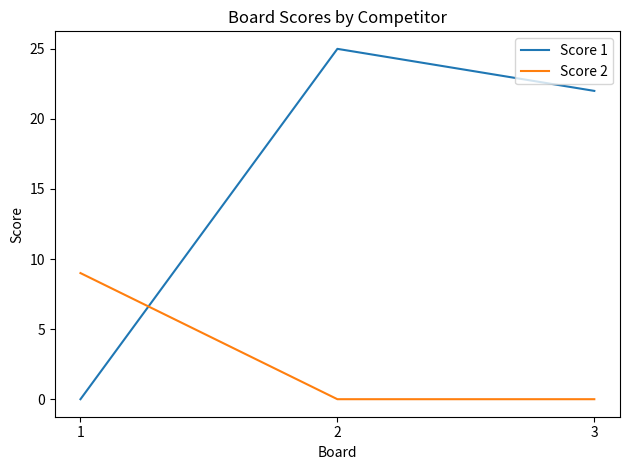

At which category is the sum across all series the highest?

2